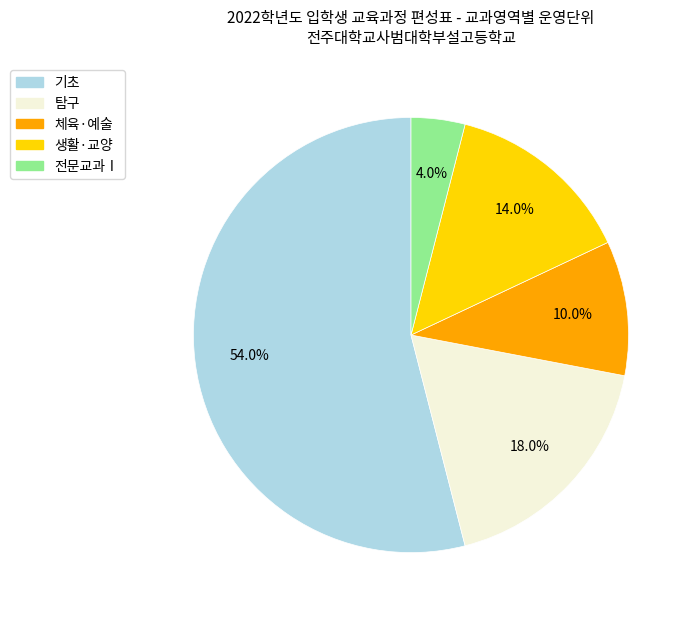

Count the number of slices in the pie.

5